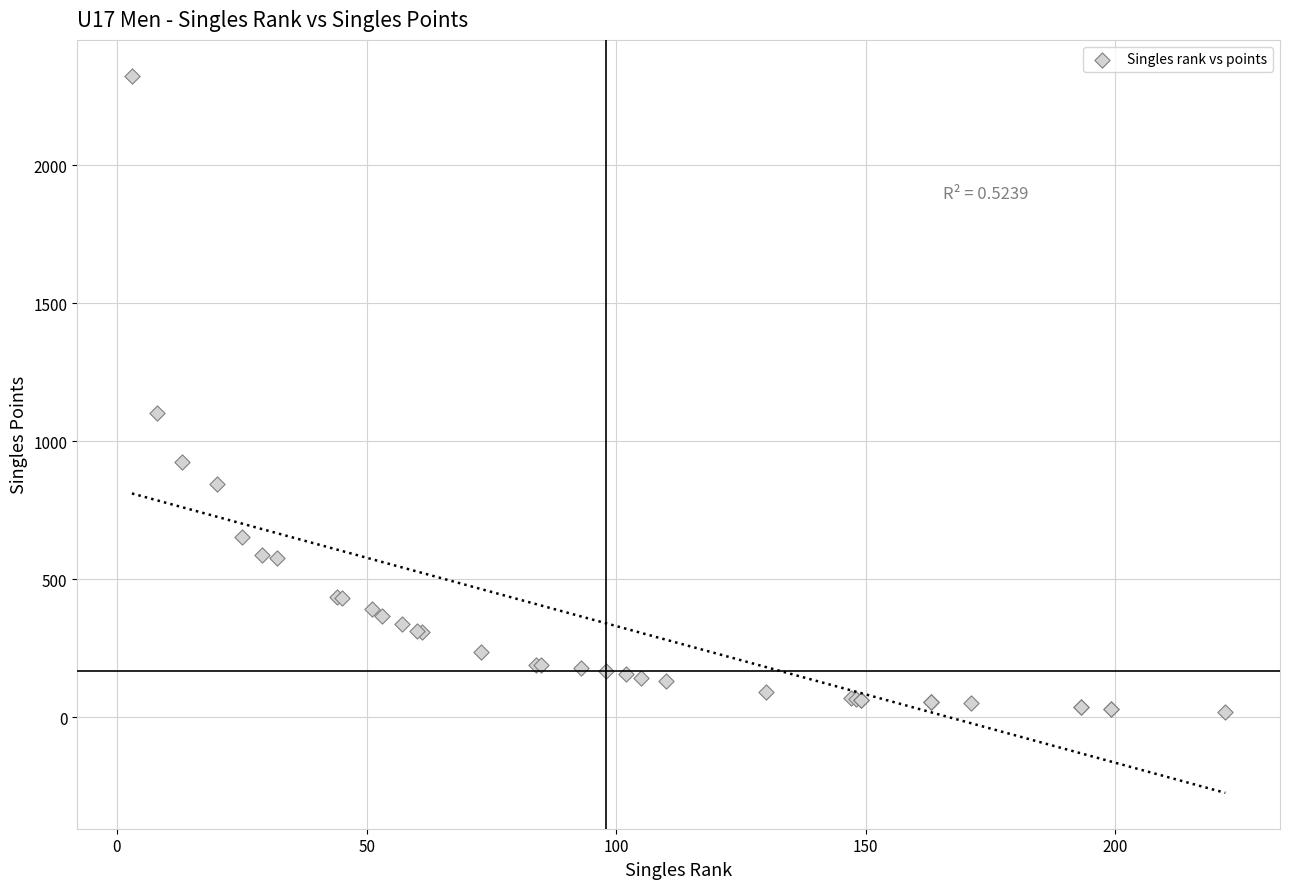

What Y value in the scatter plot is closest to 1172?

1102